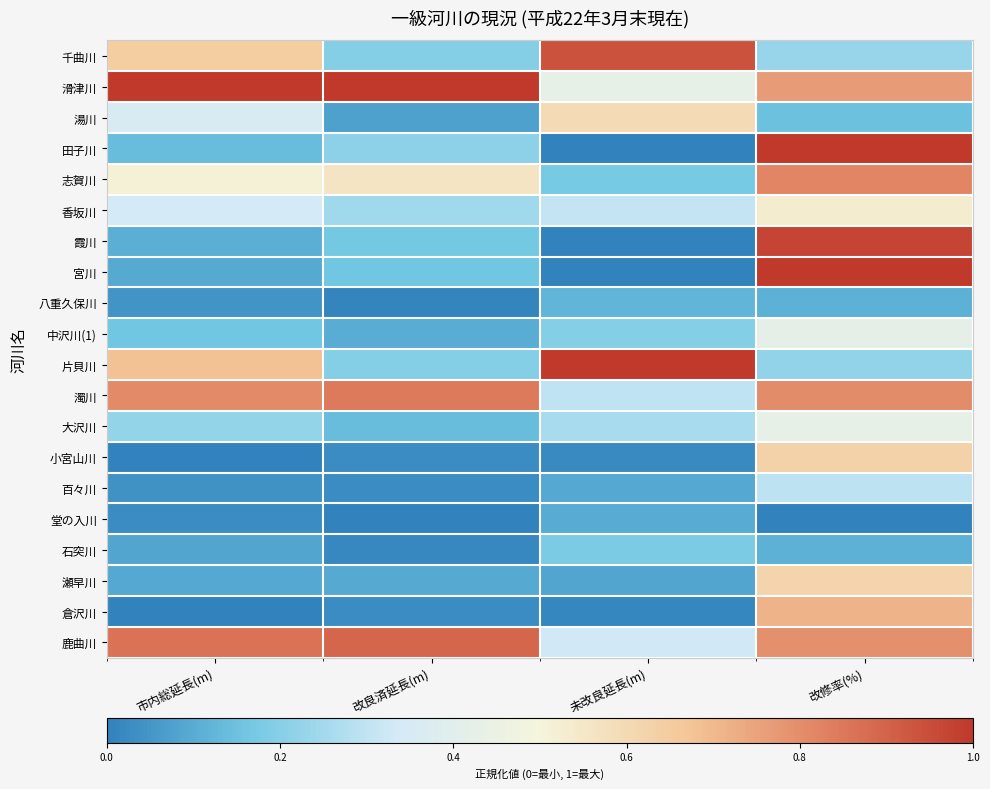

How many distinct data groups are displayed?

20